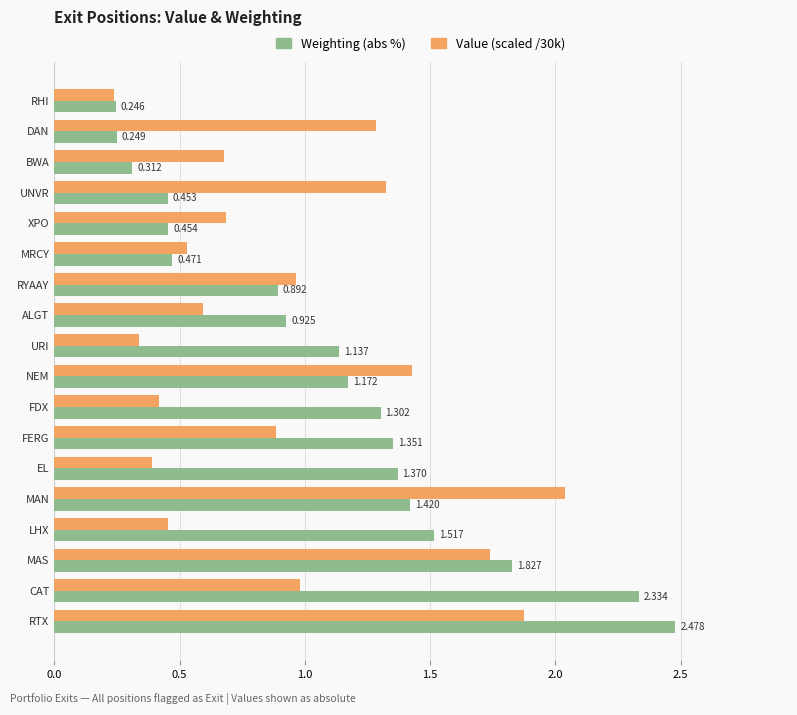

What is the sum of all Value (scaled /30k) values?

16.8